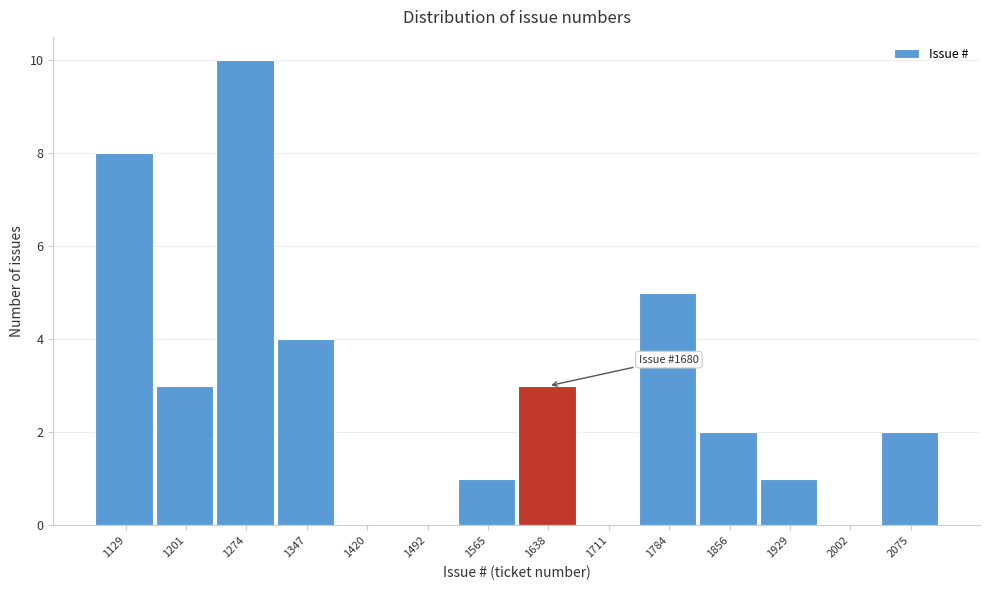

Reading right to left, what are all the values shown in this chart?

2075=2	2002=0	1929=1	1856=2	1784=5	1711=0	1638=3	1565=1	1492=0	1420=0	1347=4	1274=10	1201=3	1129=8